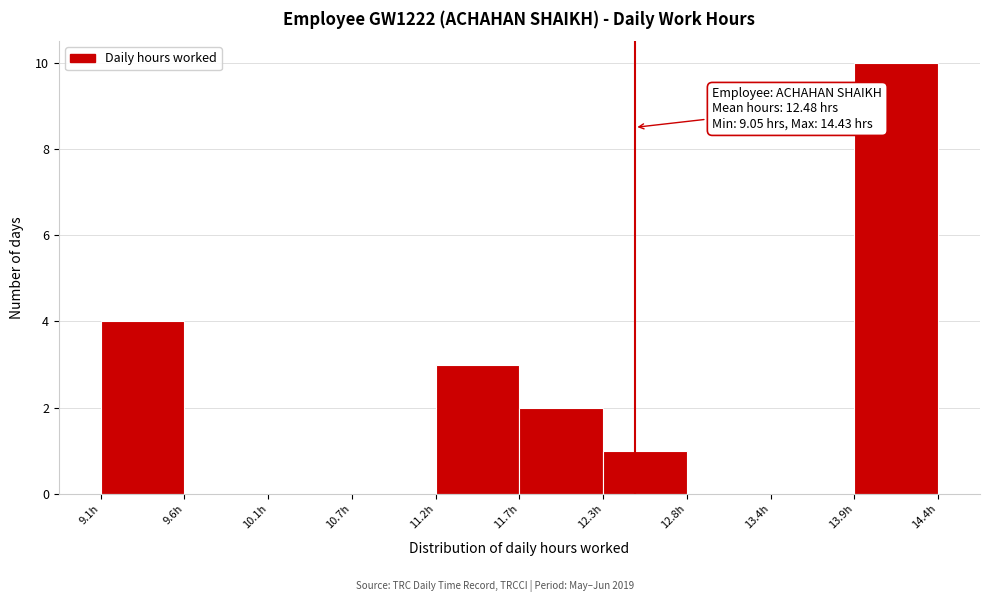

Over which range of the x-axis is the bar tallest?

13.9 to 14.4